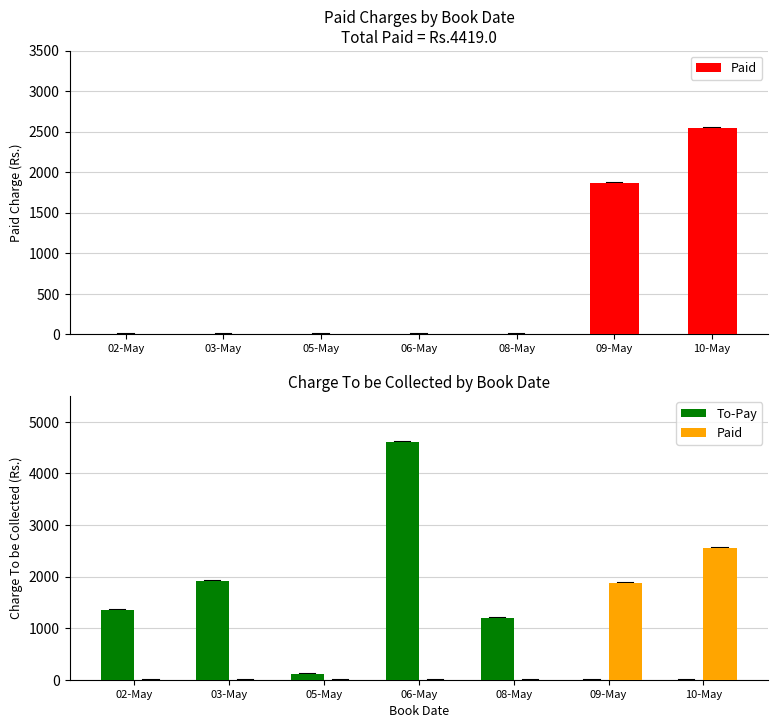

What is the average value of the Paid series?

631.3